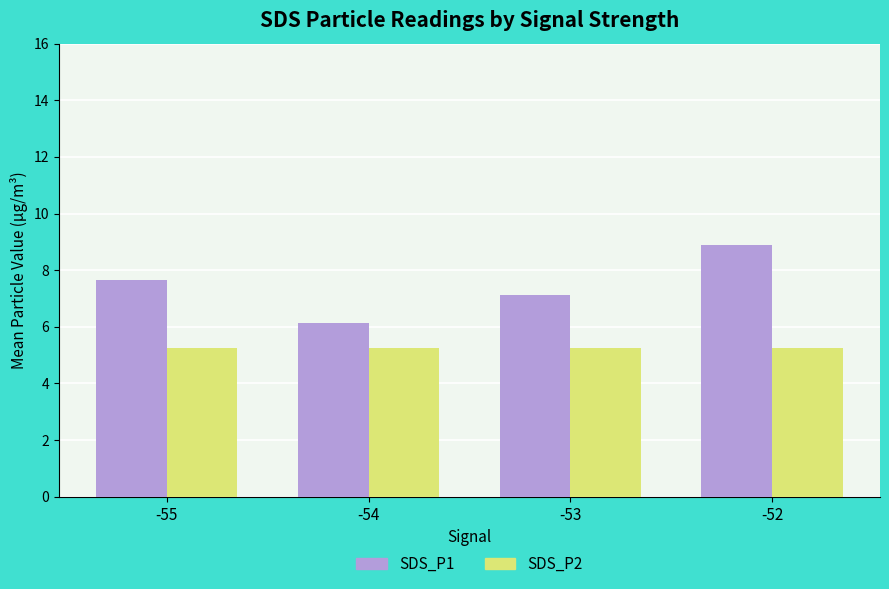

List the series in order of their peak value, lowest first.

SDS_P2, SDS_P1